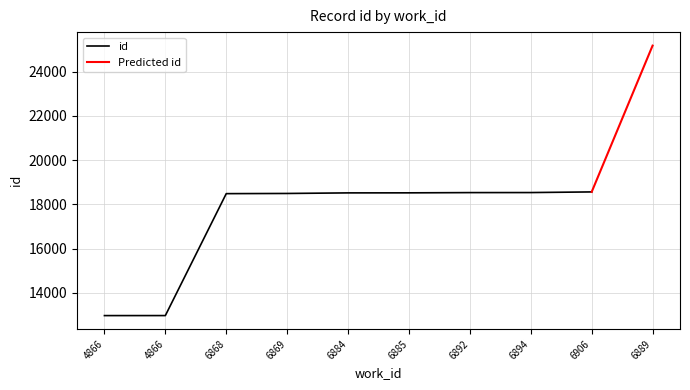

Between 6892 and 6889, which is larger?

6889